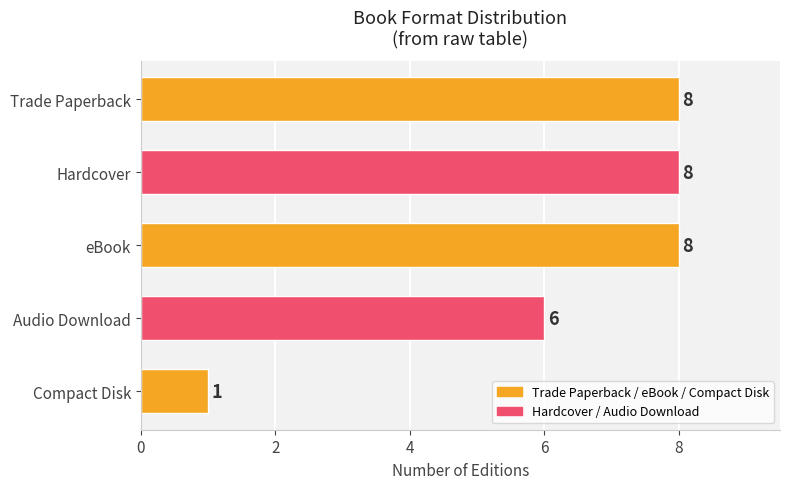

What is the sum of all values?

31